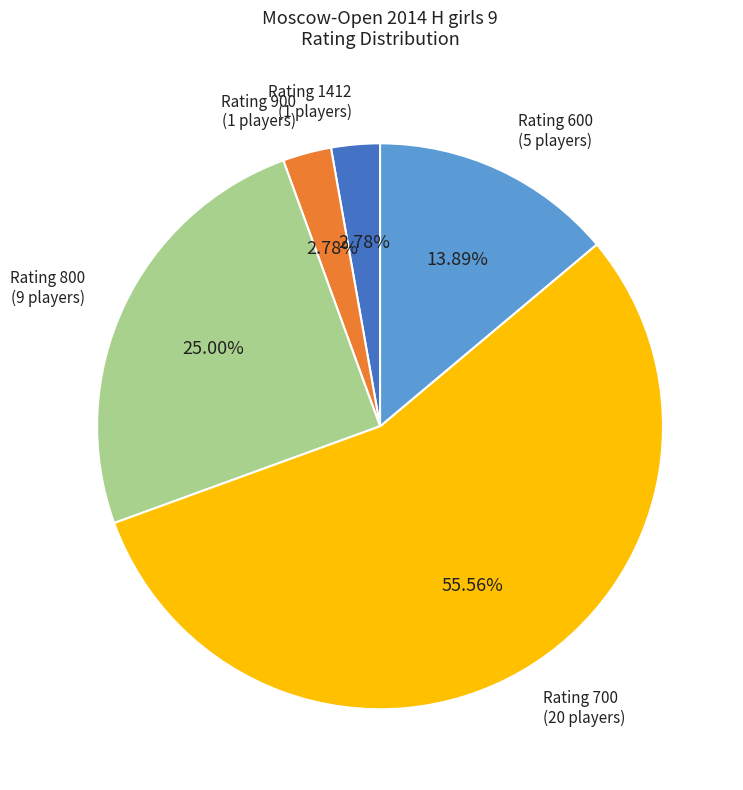

Is there any slice that represents more than half of the pie?

Yes